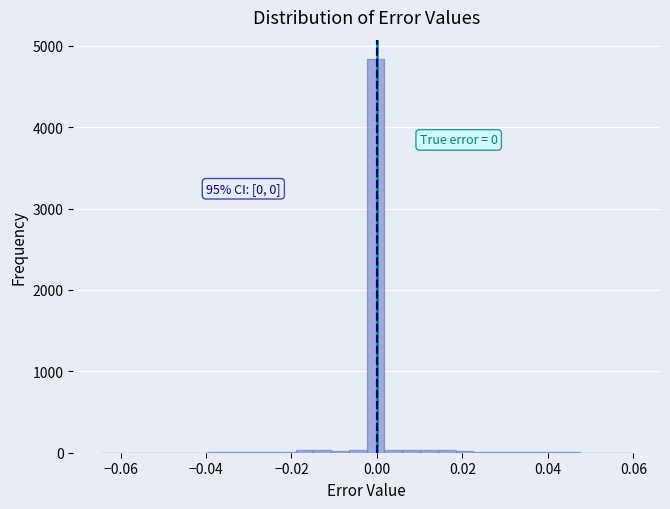

Around what value on the x-axis is the tallest bar? Give the approximate position of its centre, as read against the axis.

0.000